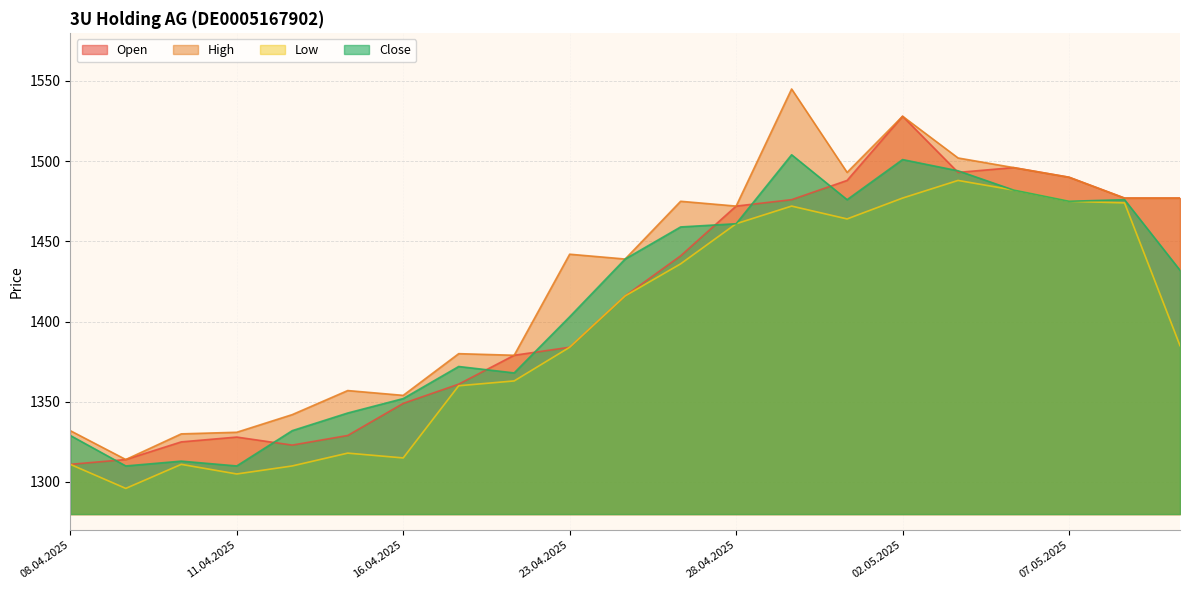

Which has a higher value, 28.04.2025 or 30.04.2025?

30.04.2025